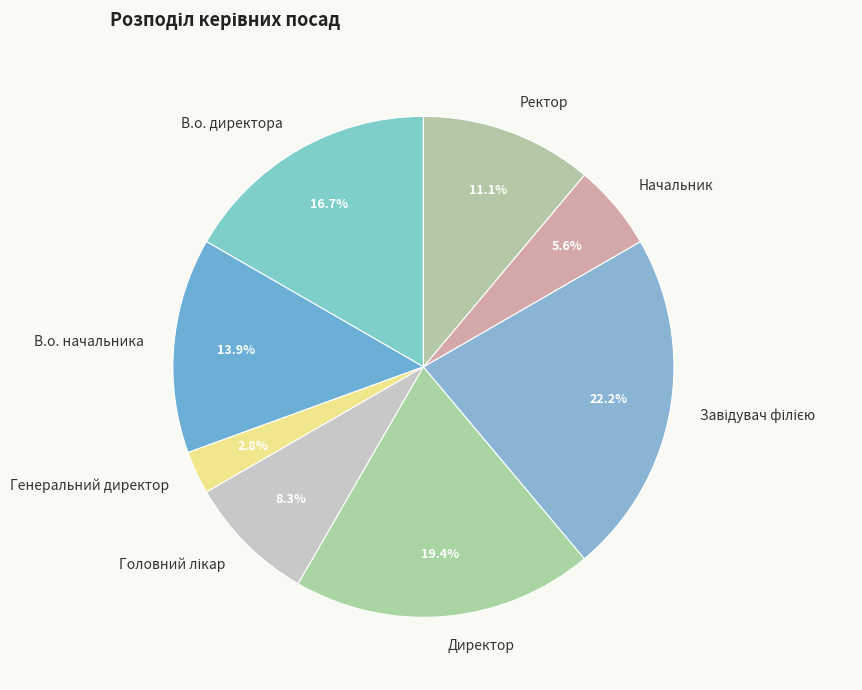

Count the number of slices in the pie.

8